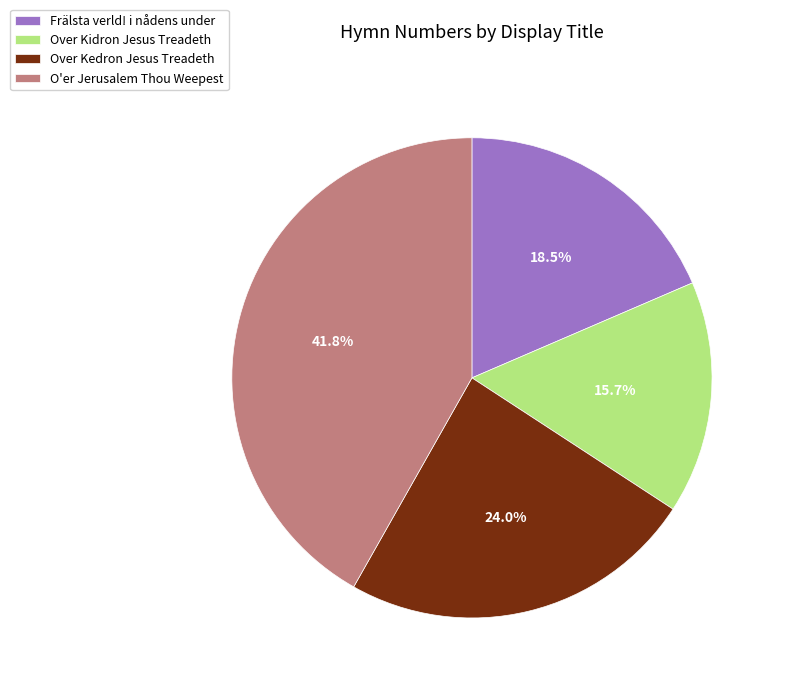

Rank the categories by value from lowest to highest.

Over Kidron Jesus Treadeth, Frälsta verld! i nådens under, Over Kedron Jesus Treadeth, O'er Jerusalem Thou Weepest